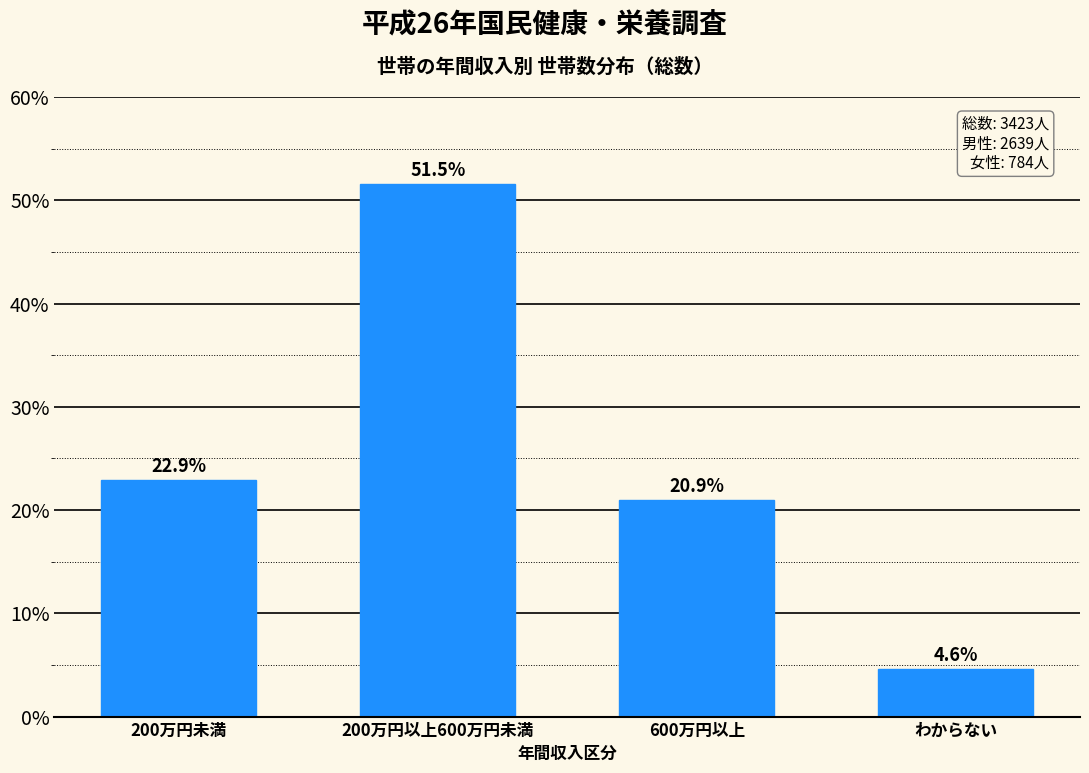

Reading left to right, extract all data points from this chart.

22.9	51.5	20.9	4.6